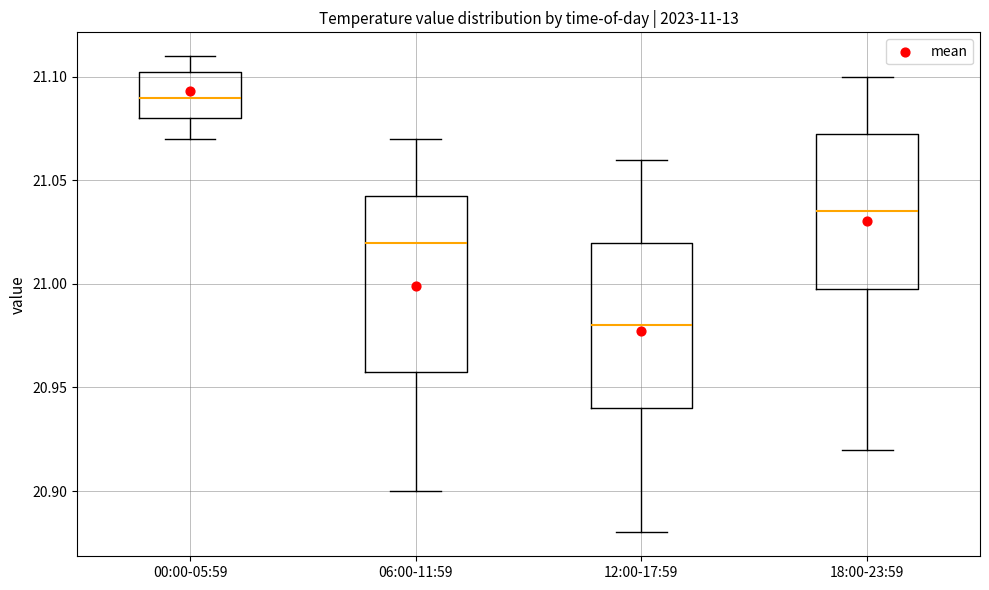

Reading left to right, transcribe this box plot: for each box, give where its median line is, the range the box spans, and where its two whiskers end, as read against the y-axis. The values are not printed on the chart, so give them approximately, as read against the axis.

00:00-05:59: median 21.090, box 21.080 to 21.105, whiskers 21.070 to 21.110
06:00-11:59: median 21.020, box 20.960 to 21.045, whiskers 20.900 to 21.070
12:00-17:59: median 20.980, box 20.940 to 21.020, whiskers 20.880 to 21.060
18:00-23:59: median 21.035, box 21.000 to 21.075, whiskers 20.920 to 21.100